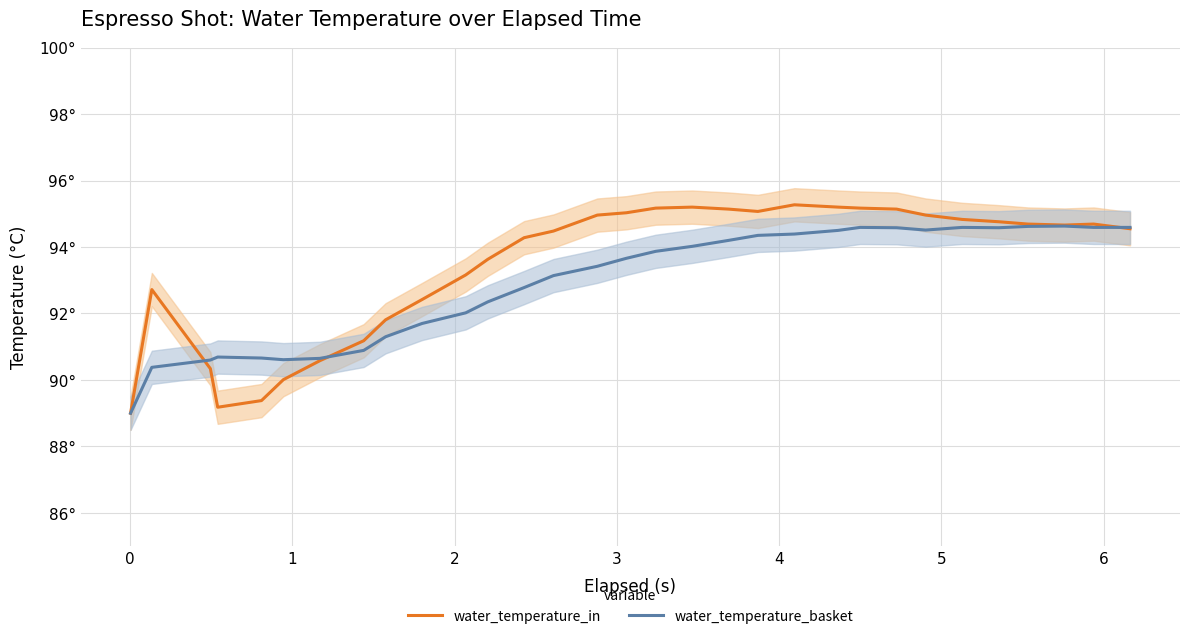

Between which two adjacent categories do water_temperature_in and water_temperature_basket first intersect?

0 and 1